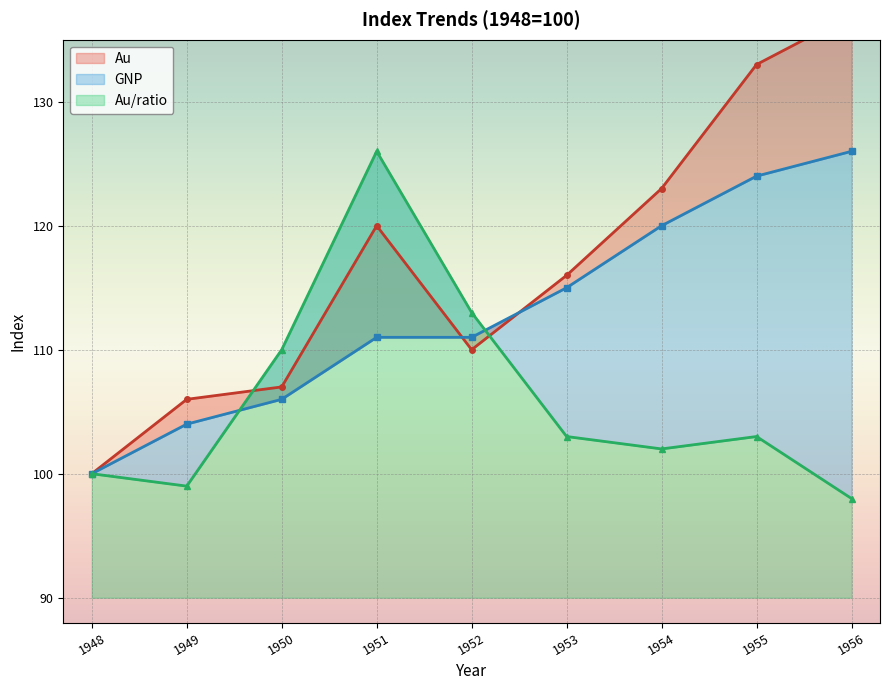

Read the GNP value at 1953, to the nearest 5.

115